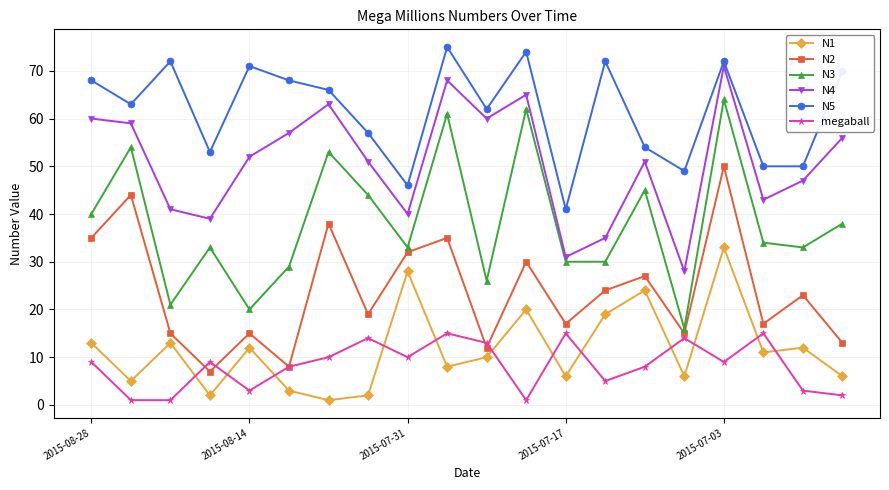

What is the difference between the maximum and second lowest values in the N5 series?

29